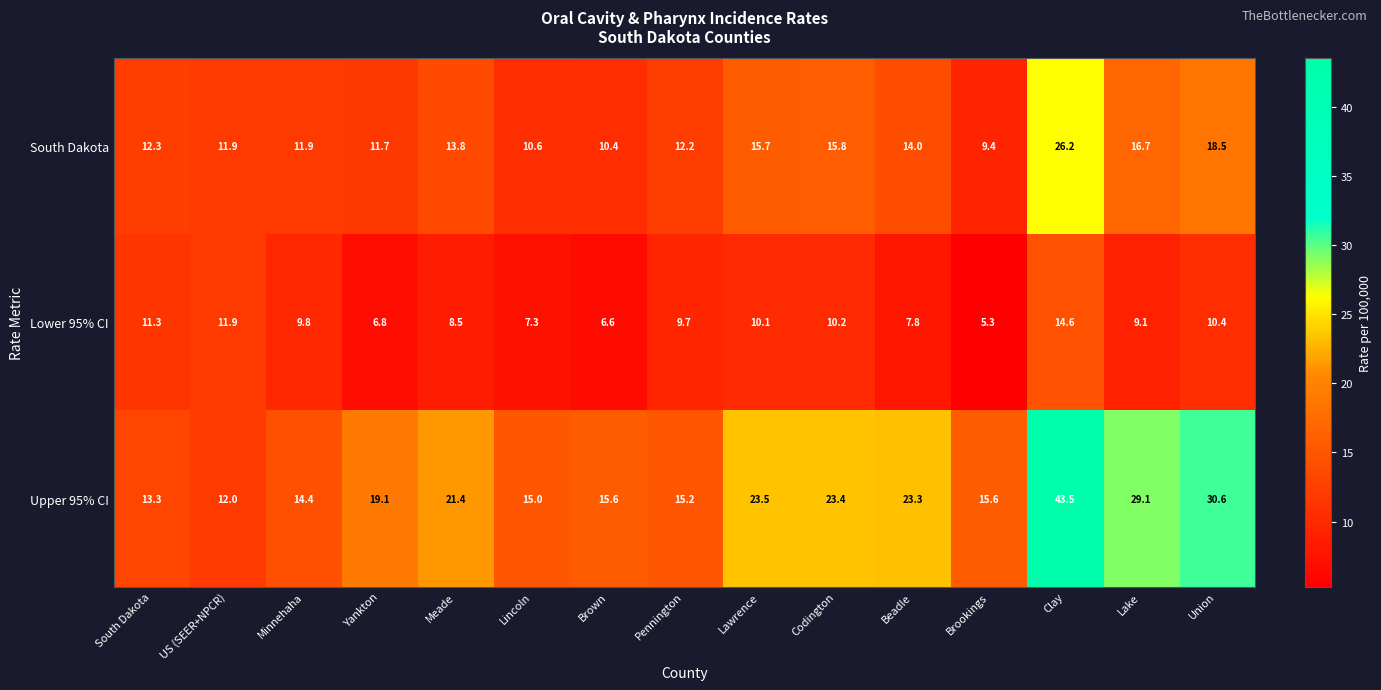

Which series has the largest range (max minus min)?

Upper 95% CI